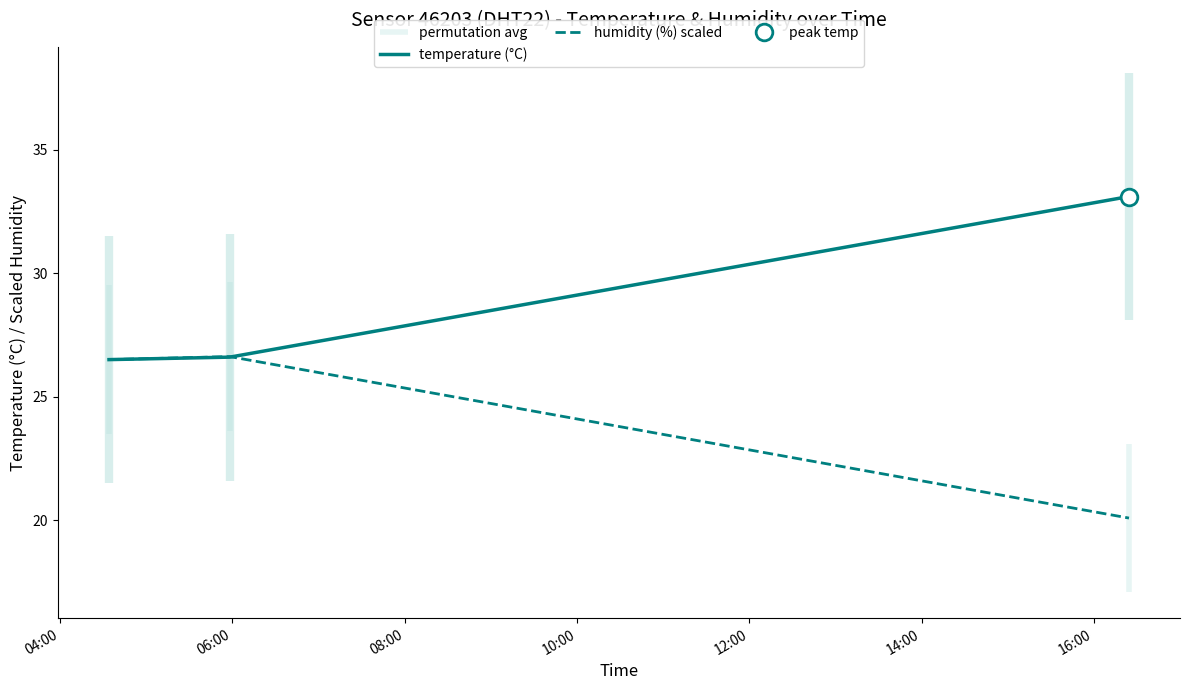

At how many categories does at least one series exceed 21?

3